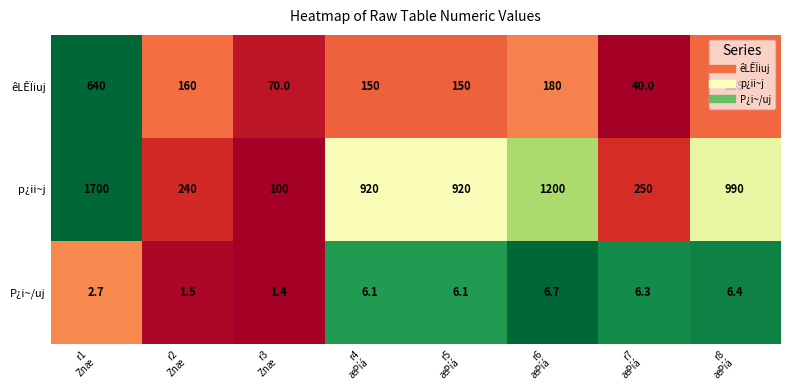

Which series changed the most between r2
Znæ and r7
æPíá?

êLÊÏiuj